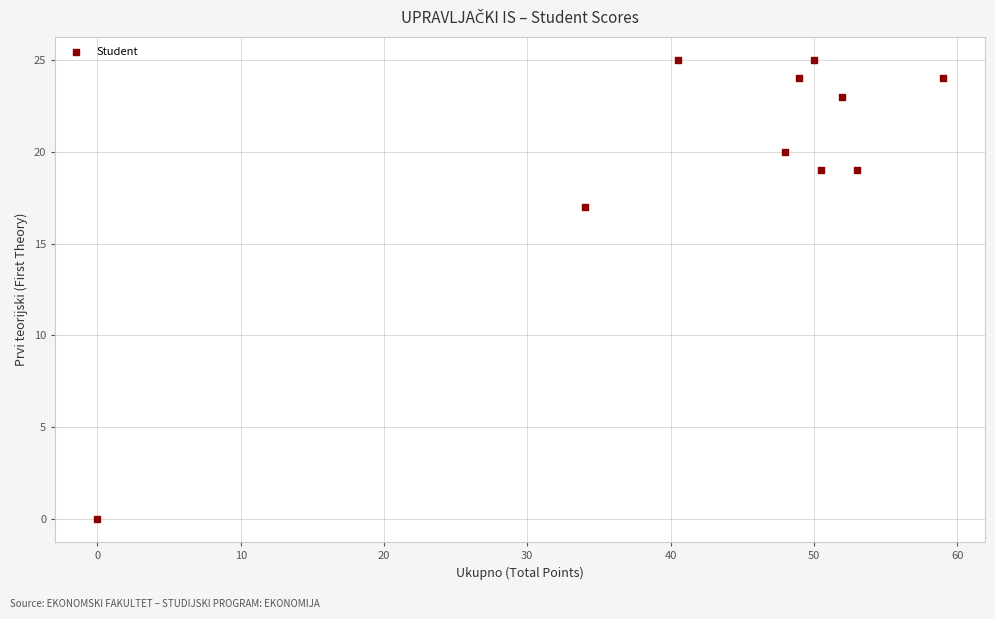

What Y value in the scatter plot is closest to 12?

17